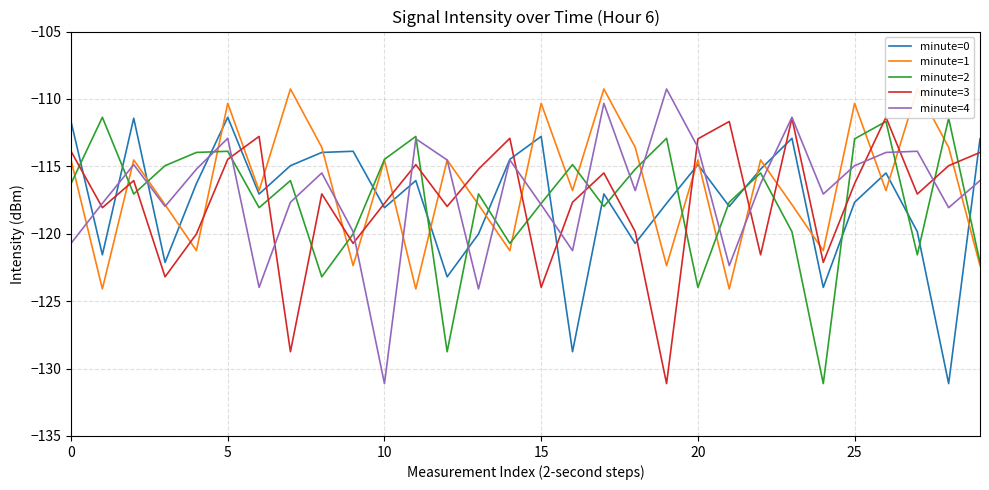

What is the maximum value for minute=0?

-111.4